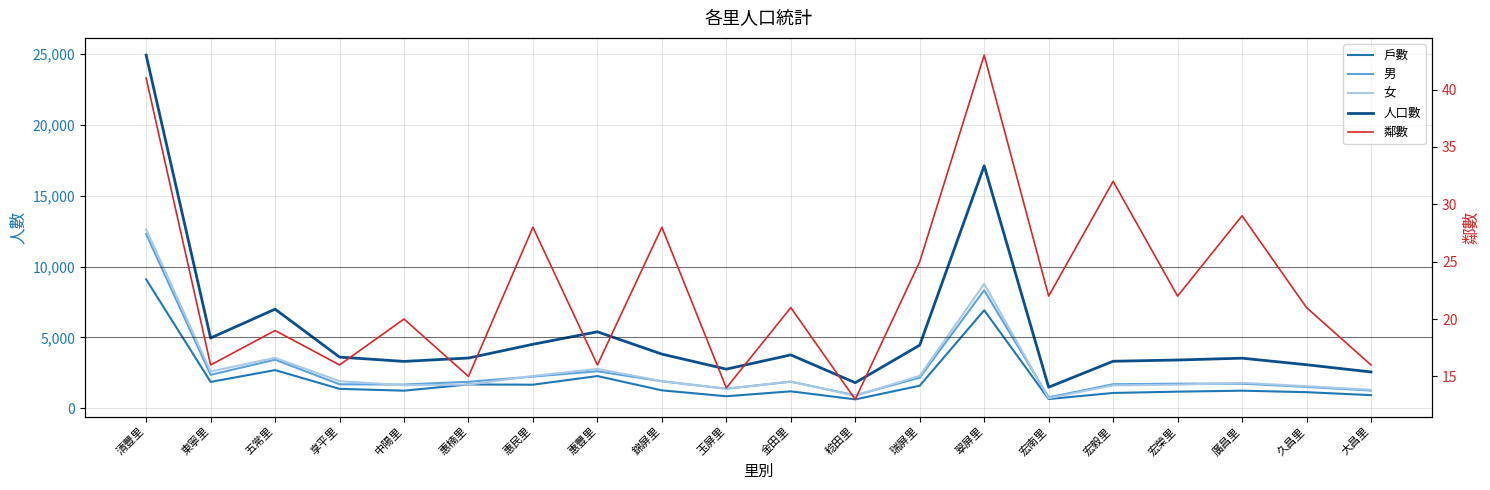

True or false: 人口數 has more than 2 points higher than both neighbors.

True